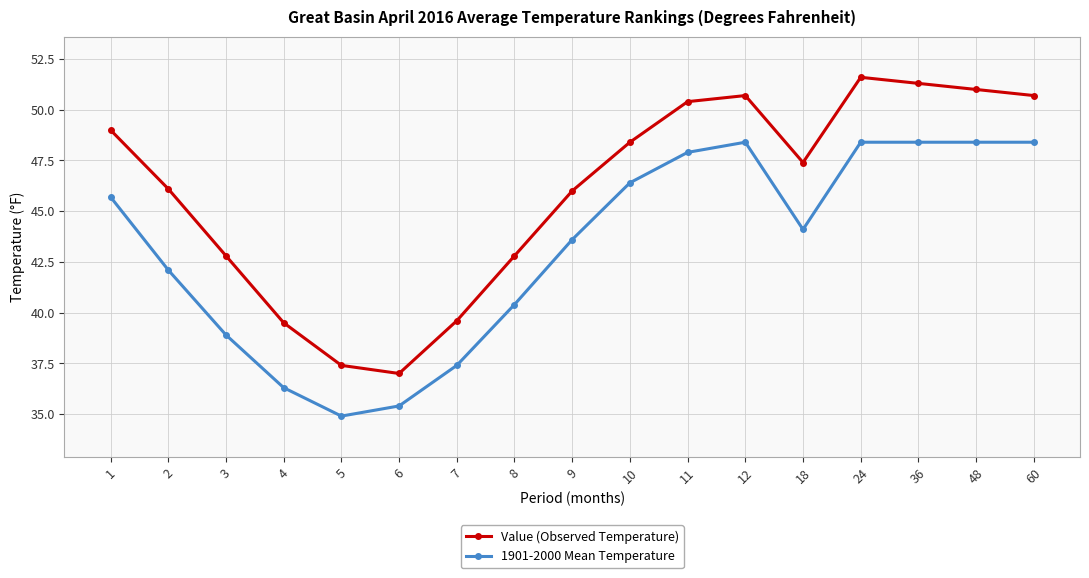

What is the value of the 1901-2000 Mean Temperature point at the 9th from the left?

43.6